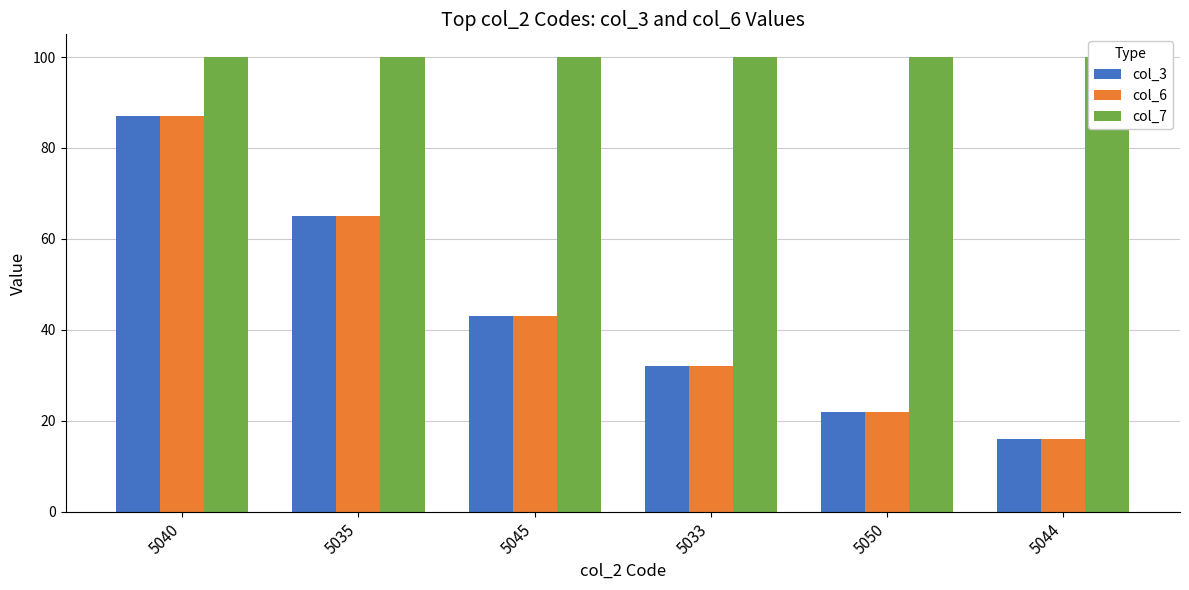

Reading left to right, extract all data points from this chart.

col_3: 87	65	43	32	22	16
col_6: 87	65	43	32	22	16
col_7: 100	100	100	100	100	100